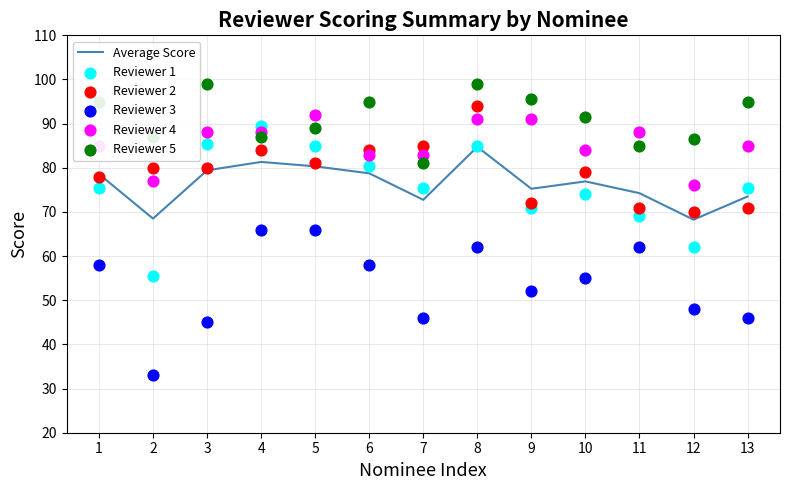

Is the value of Reviewer 2 at 4 greater than the value of Reviewer 4 at 11?

No